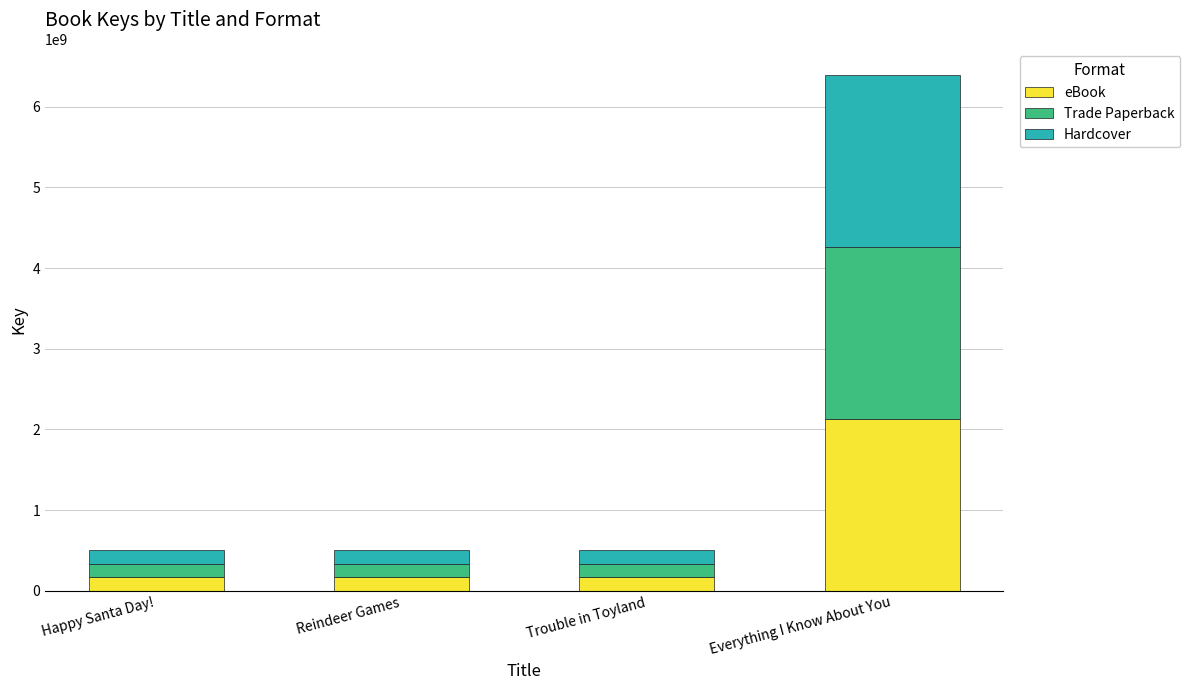

What is the minimum value for eBook?

168351446